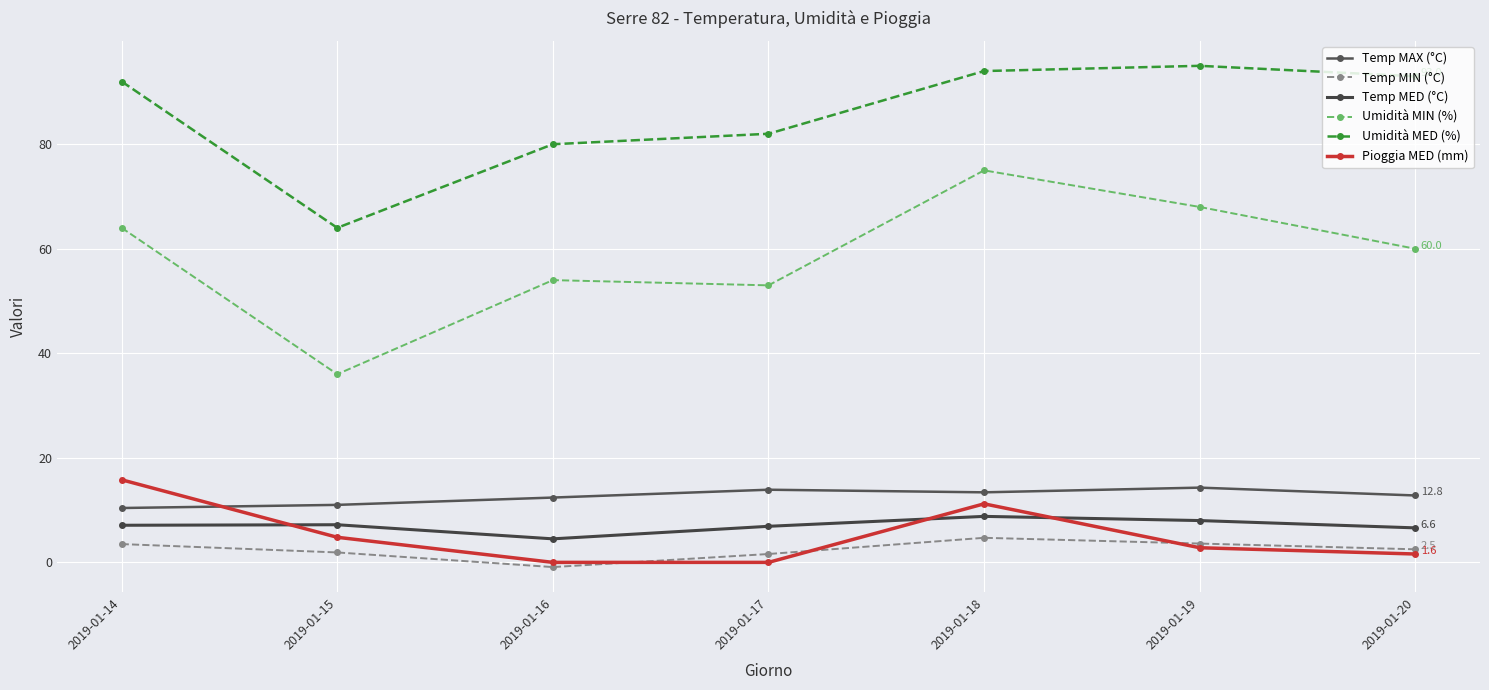

What is the total value across all series at 2019-01-19?

191.7